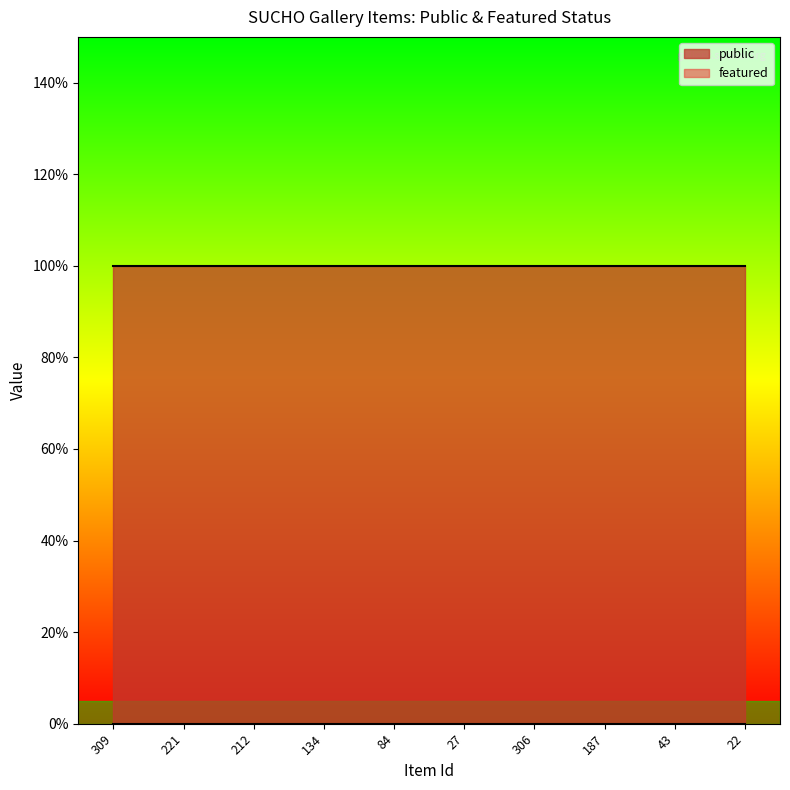

What is the value of the public point at the 7th from the left?

1